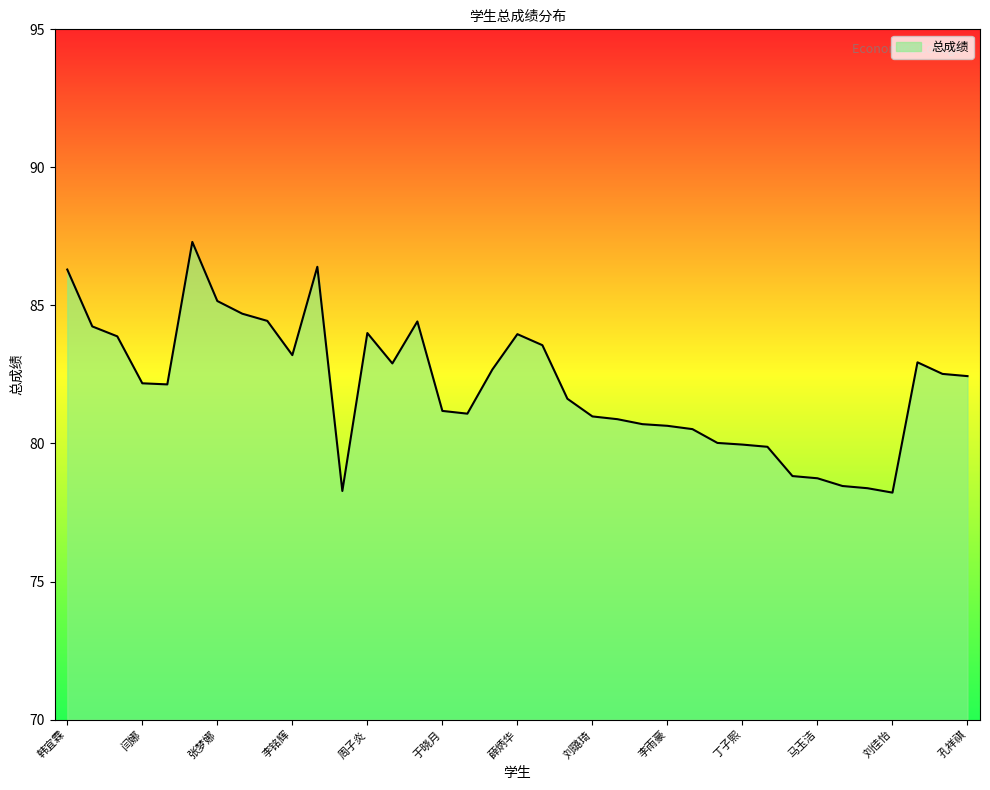

Count the number of categories in the chart.

37